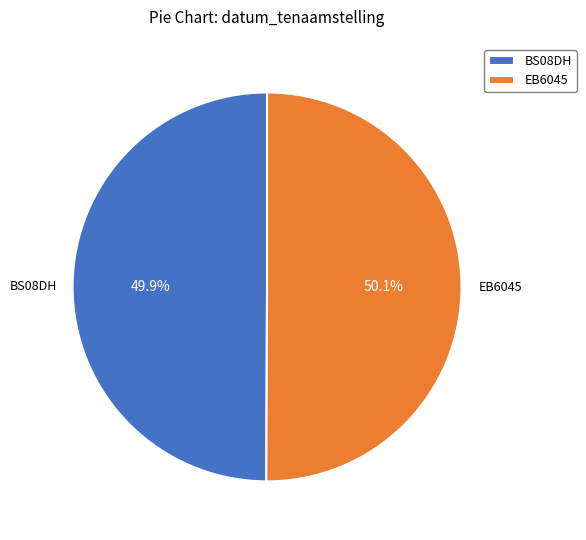

How much of the chart is everything except BS08DH?

50.1%